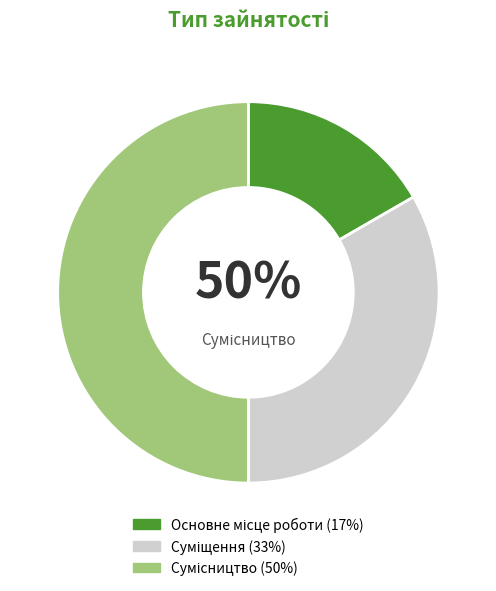

Approximately how many times larger is the value at Сумісництво compared to Основне місце роботи?

3.0